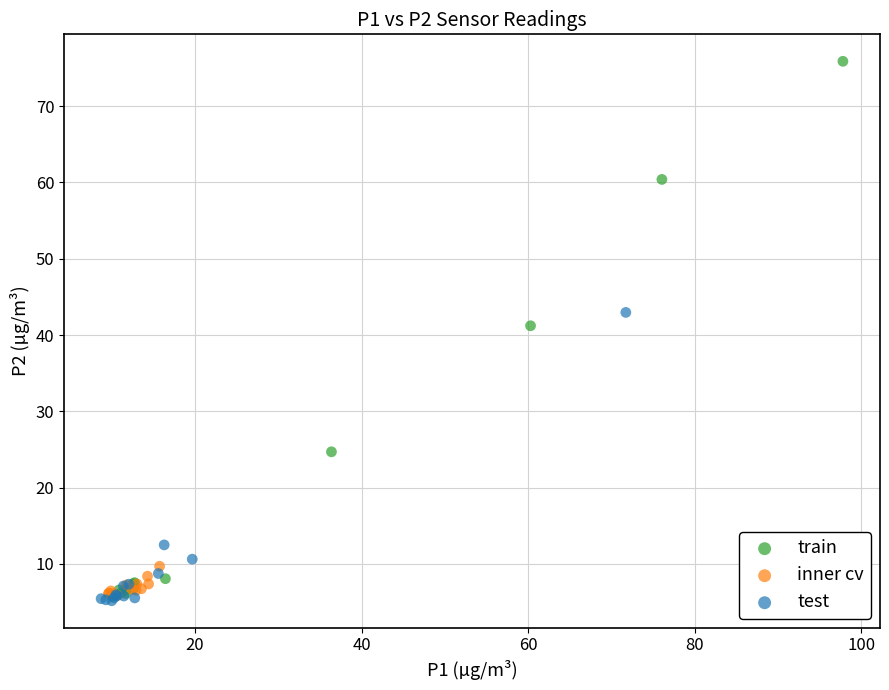

Which series has the largest Y range (max minus min)?

train